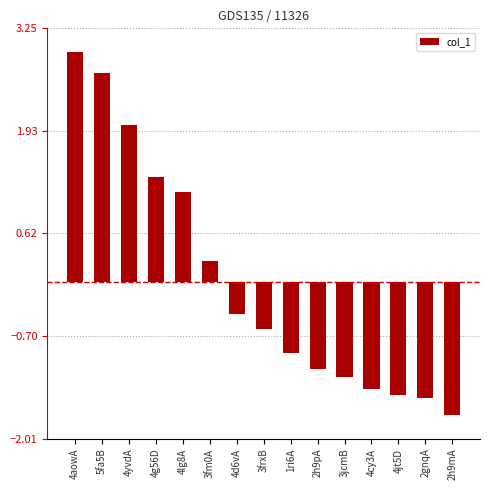

What is the change in value from 4g56D to 2h9pA?

-2.5